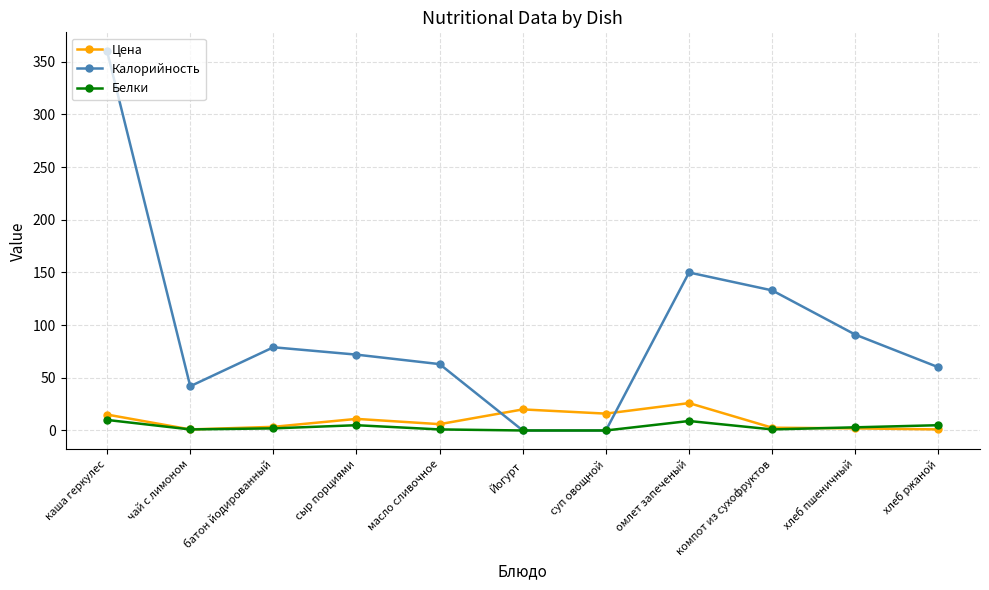

Is the value of Белки at чай с лимоном greater than the value of Калорийность at каша геркулес?

No